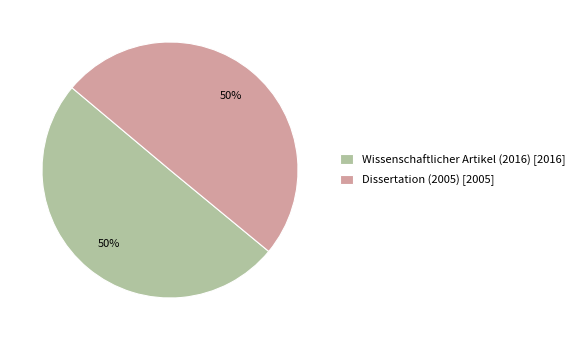

How many segments does this pie chart have?

2